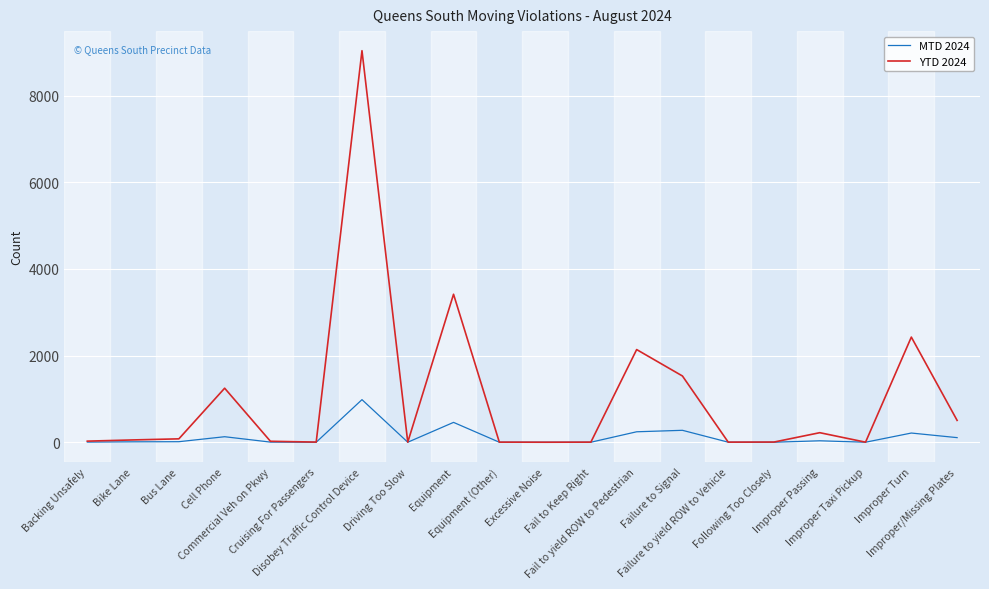

Which series has the largest total across all categories?

YTD 2024